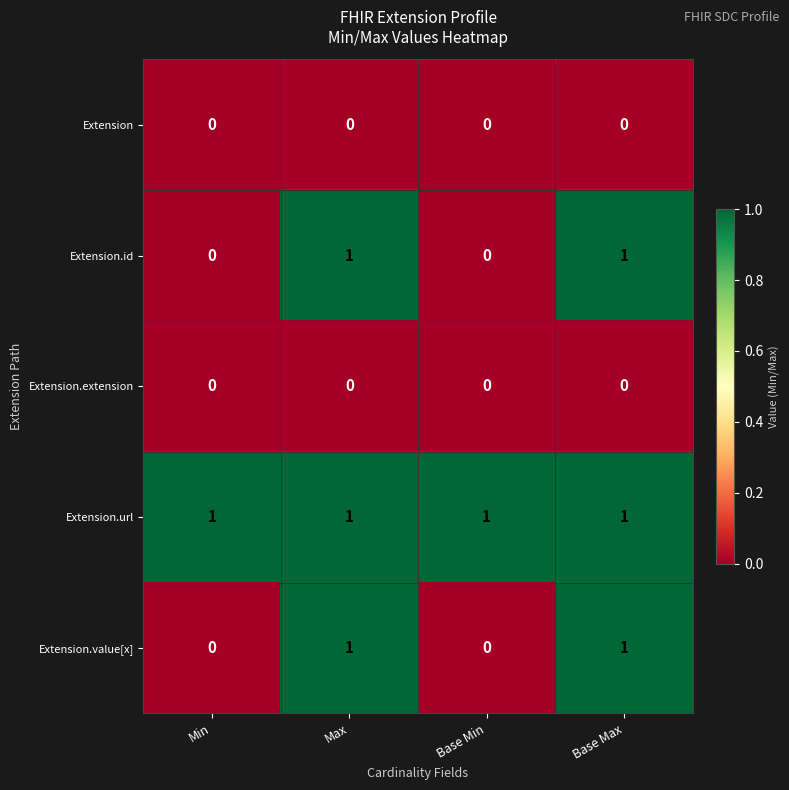

How many categories are shown in the chart?

4